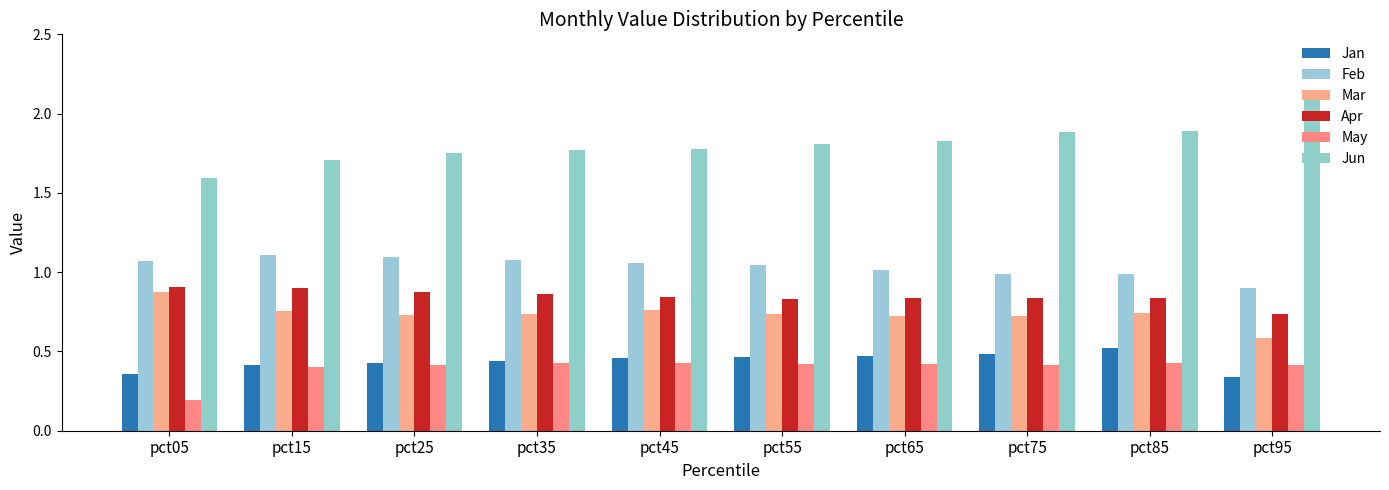

What is the maximum value shown in the chart?

2.1